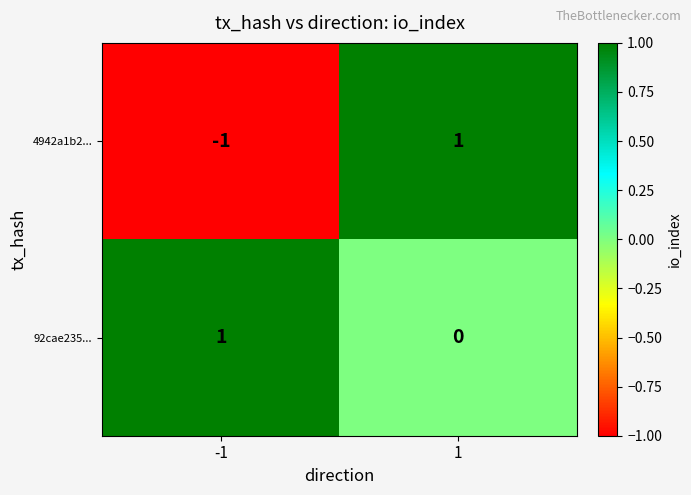

Which series has the largest total across all categories?

92cae235...